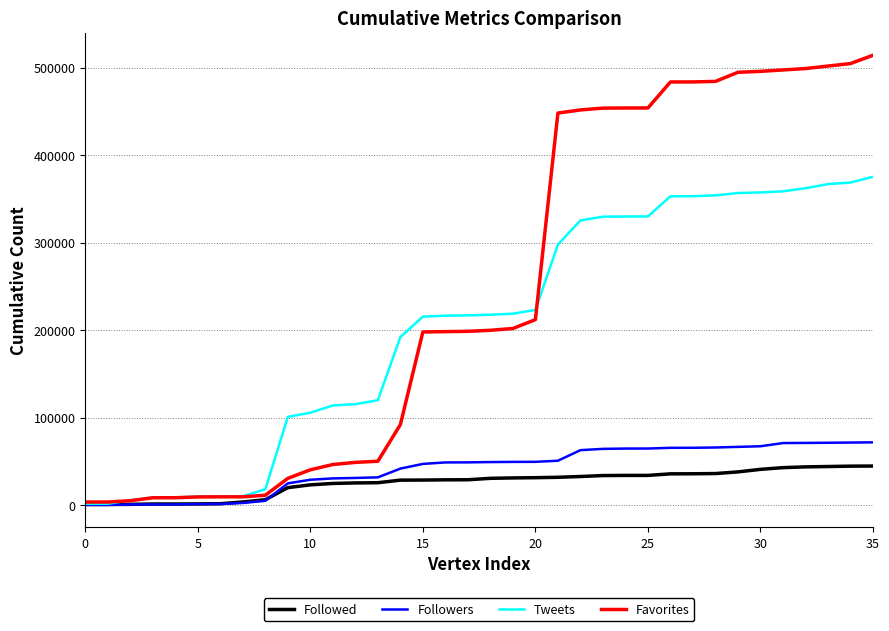

What is the maximum value for Followers?

71885